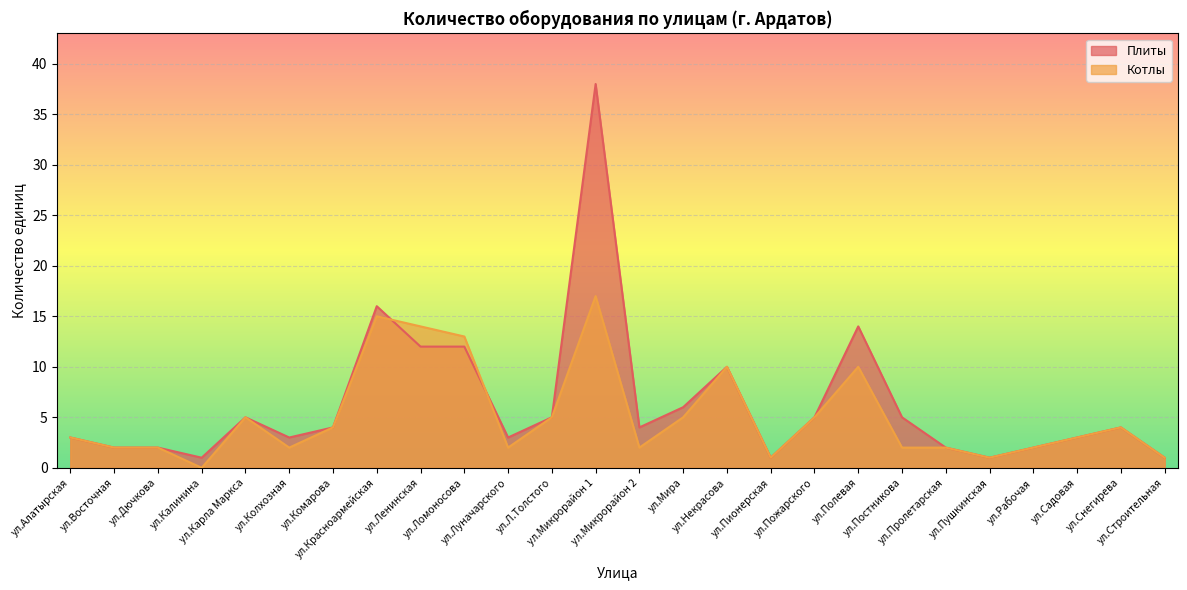

How many distinct data groups are displayed?

2